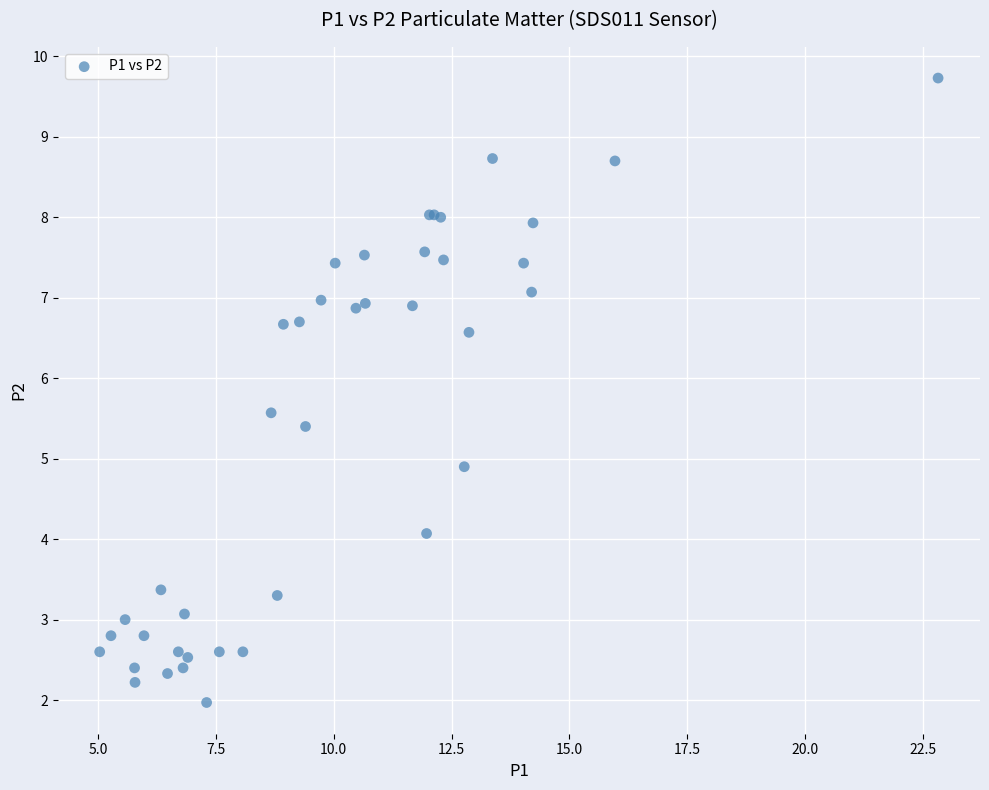

What Y value in the scatter plot is closest to 5?

4.9